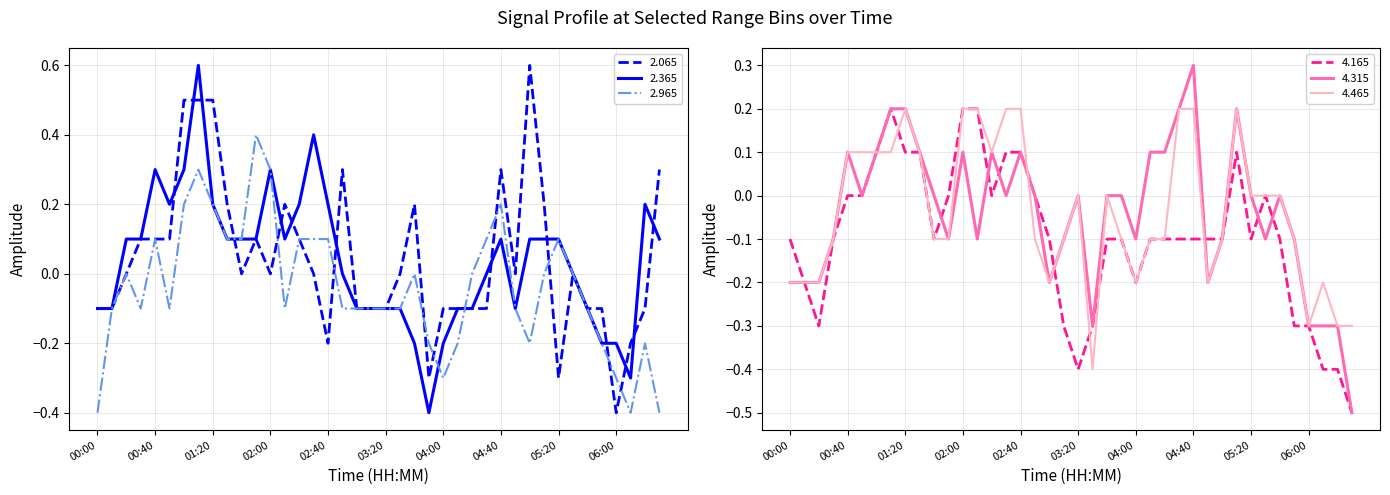

Between 02:40 and 06:10, which series saw the biggest shift?

2.365